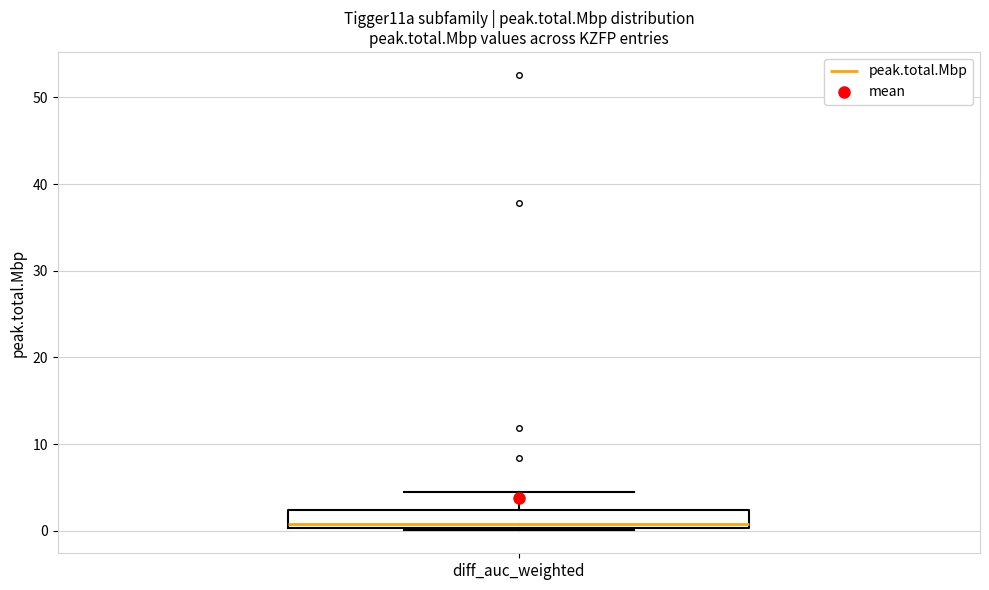

Where is the lower edge of the box for diff_auc_weighted on the y-axis? The values are not printed on the chart, so give them approximately, as read against the axis.

0